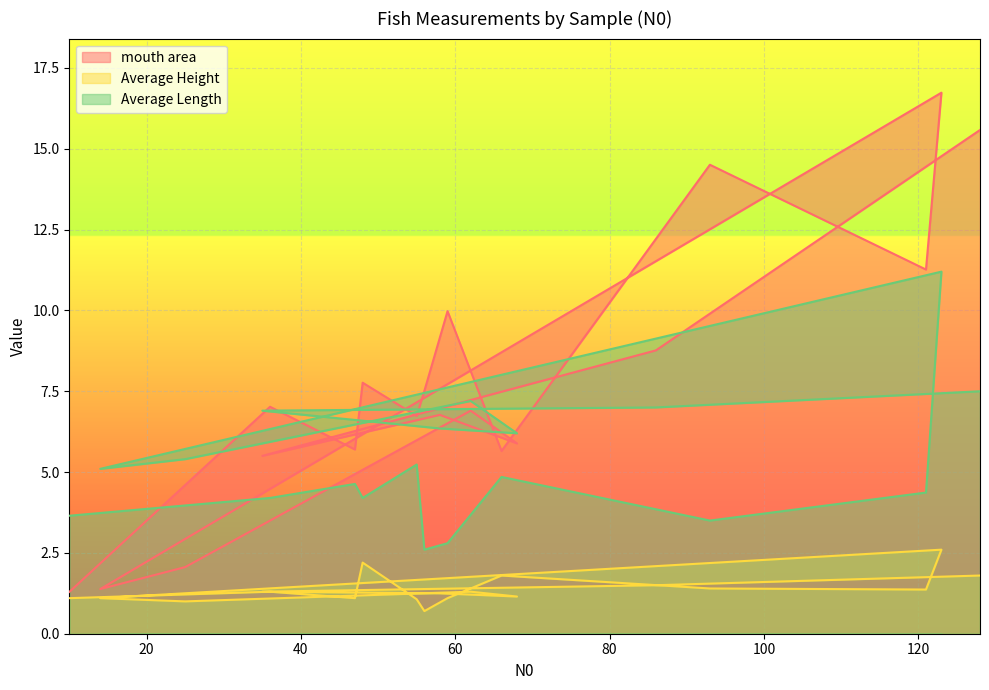

What is the sum of all Average Length values?

102.9